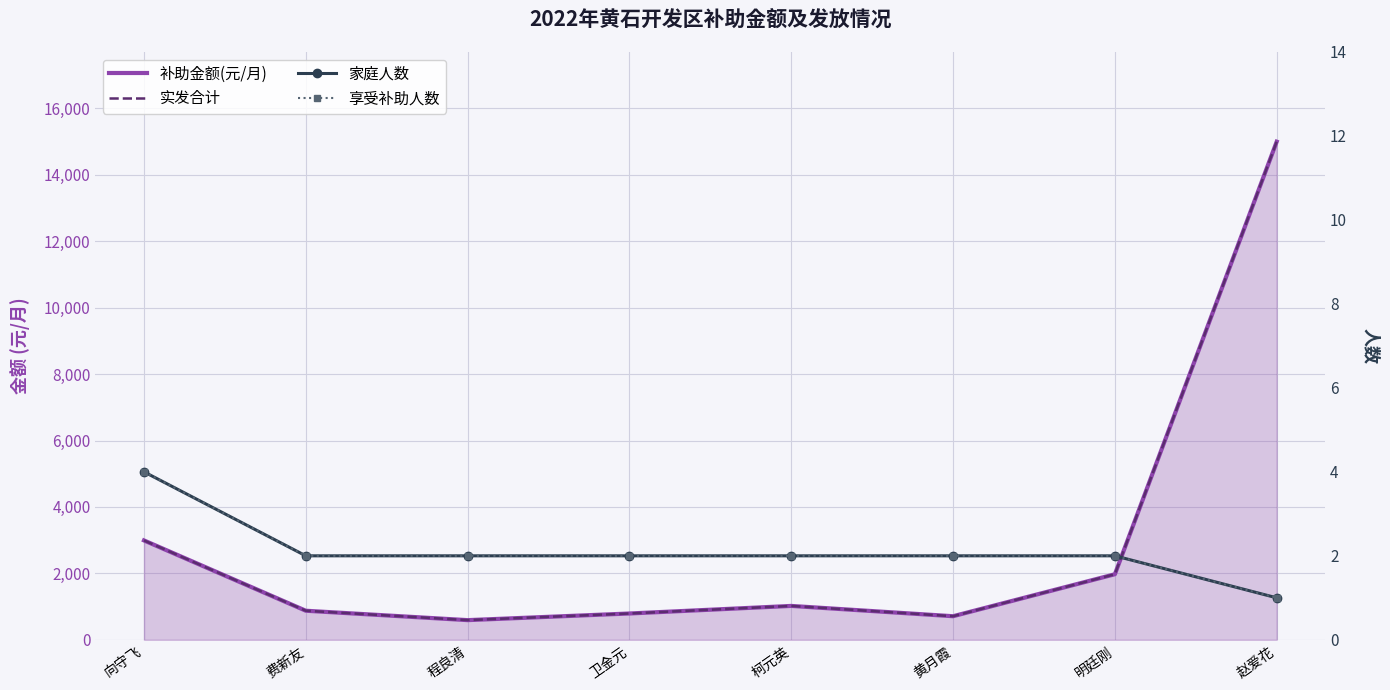

What is the sum of the 享受补助人数 values at 赵爱花 and 黄月霞?

3